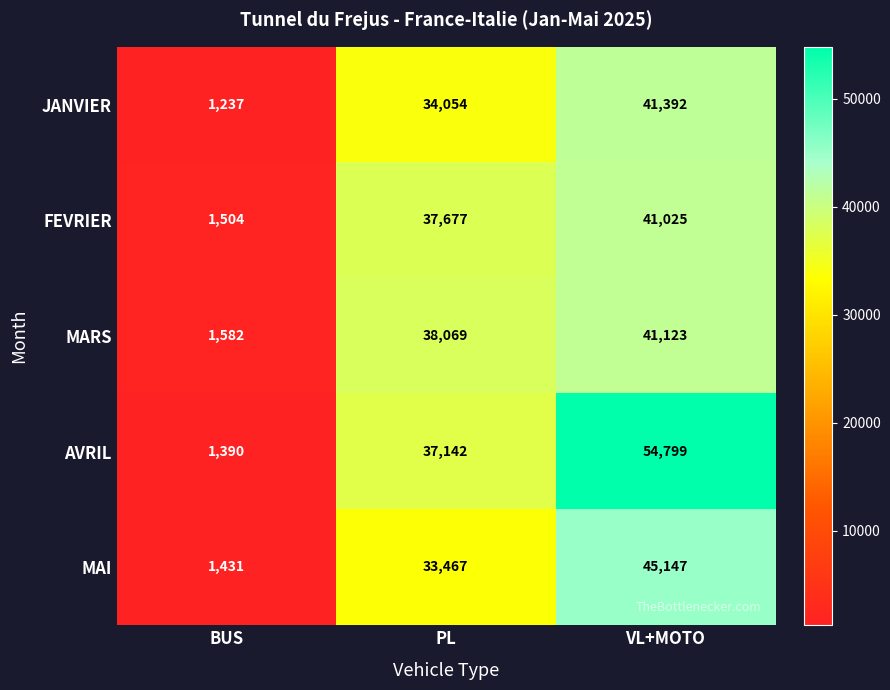

Which series has the largest range (max minus min)?

AVRIL